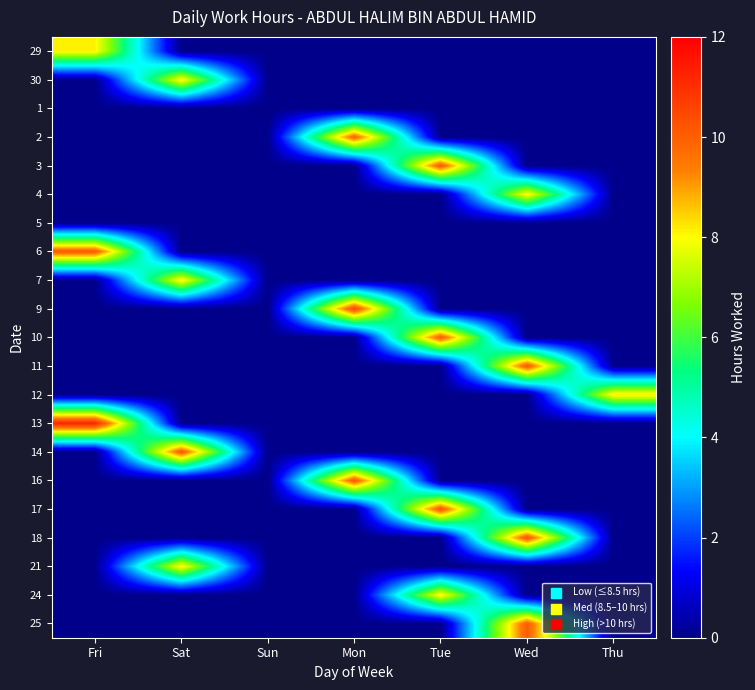

Which series changed the most between Fri and Mon?

13